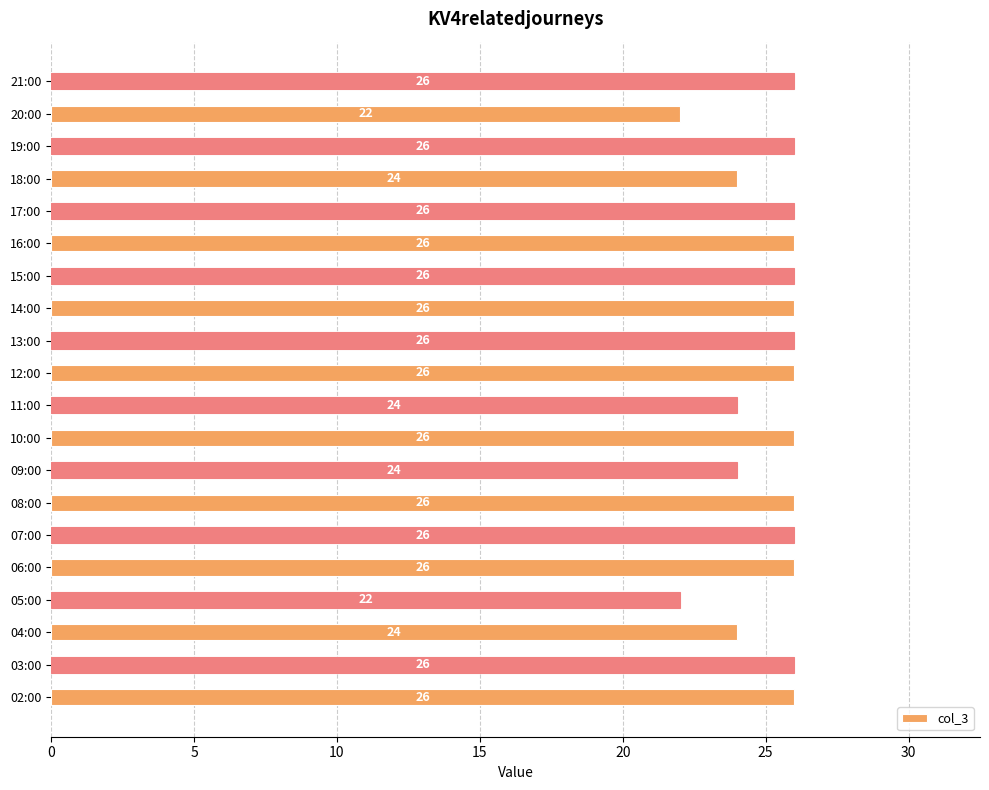

Count the number of data series in this chart.

1